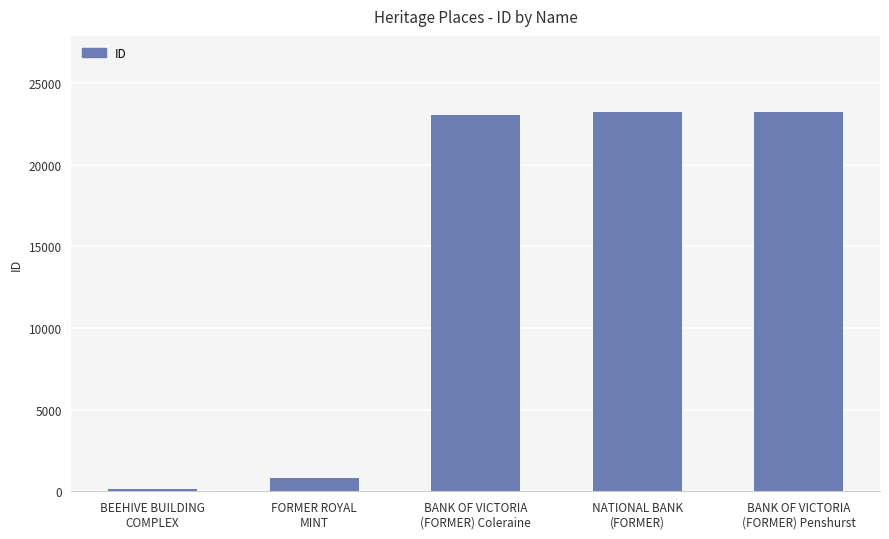

What is the ratio of the value at BEEHIVE BUILDING
COMPLEX to the value at FORMER ROYAL
MINT?

0.2